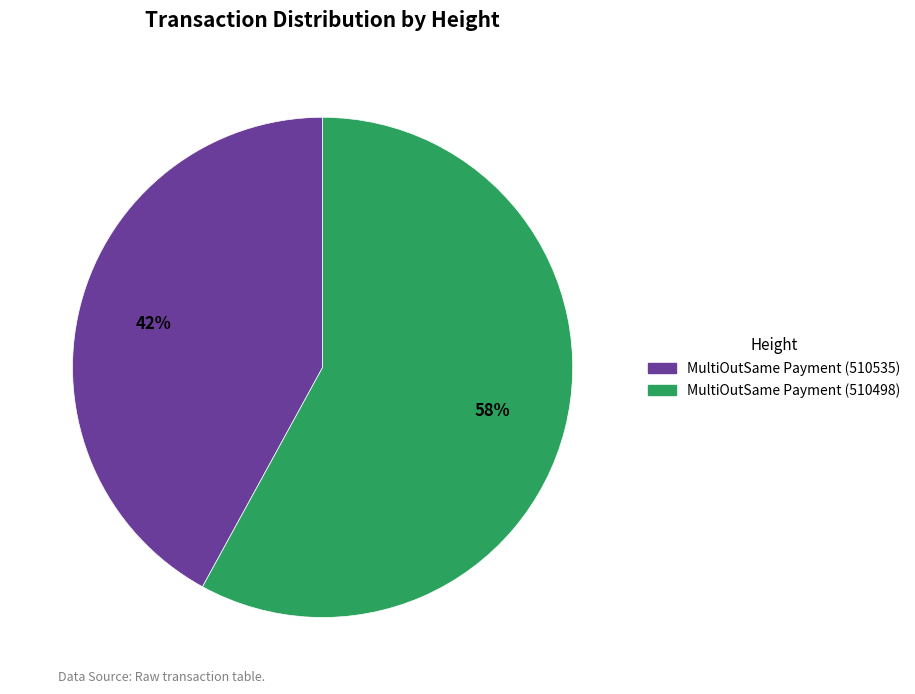

Which has a higher value, MultiOutSame Payment (510498) or MultiOutSame Payment (510535)?

MultiOutSame Payment (510498)